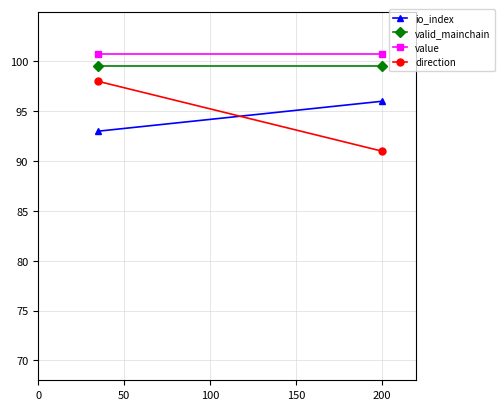

What is the sum of the value values at 0 and 50?

201.4